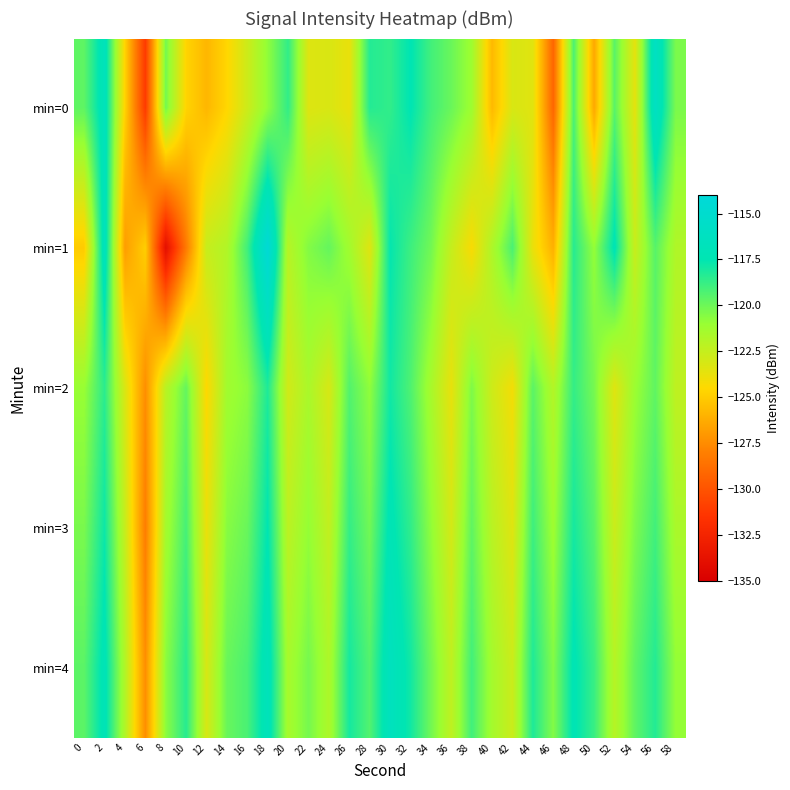

Which label corresponds to the largest value in the chart?

18